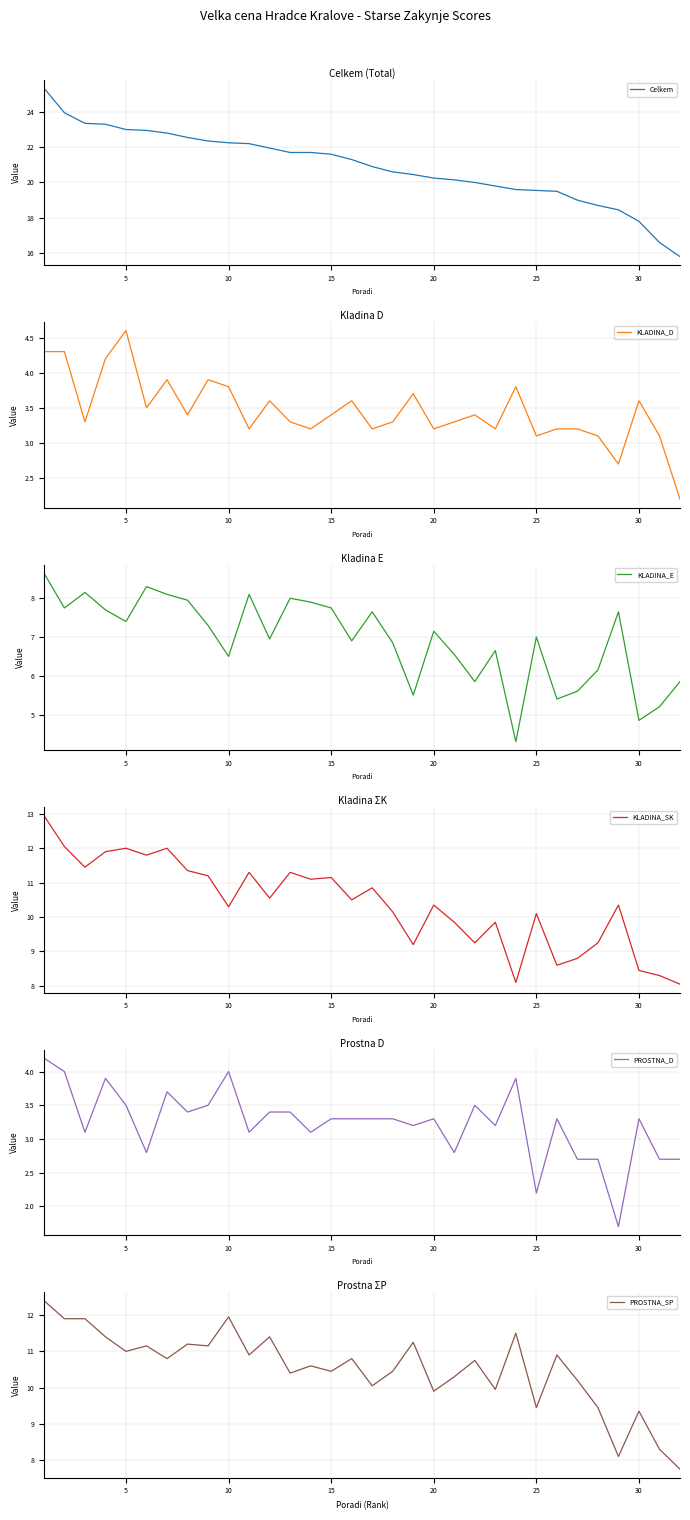

The PROSTNA_SP series shows 17.0 at 20. True or false?

False